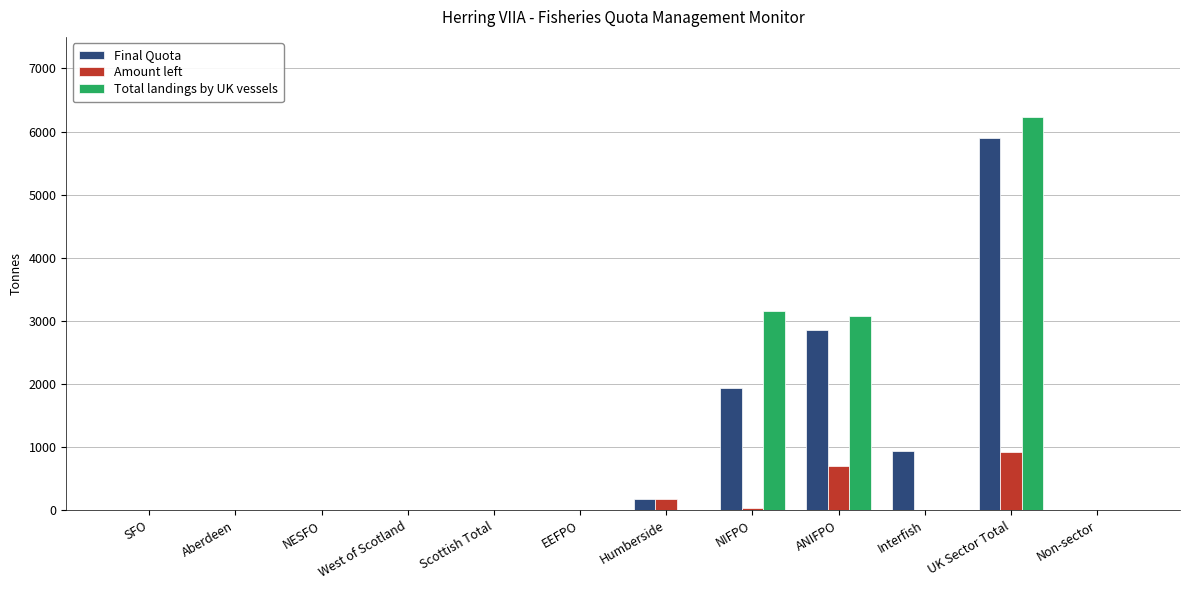

At which category is the sum across all series the highest?

UK Sector Total